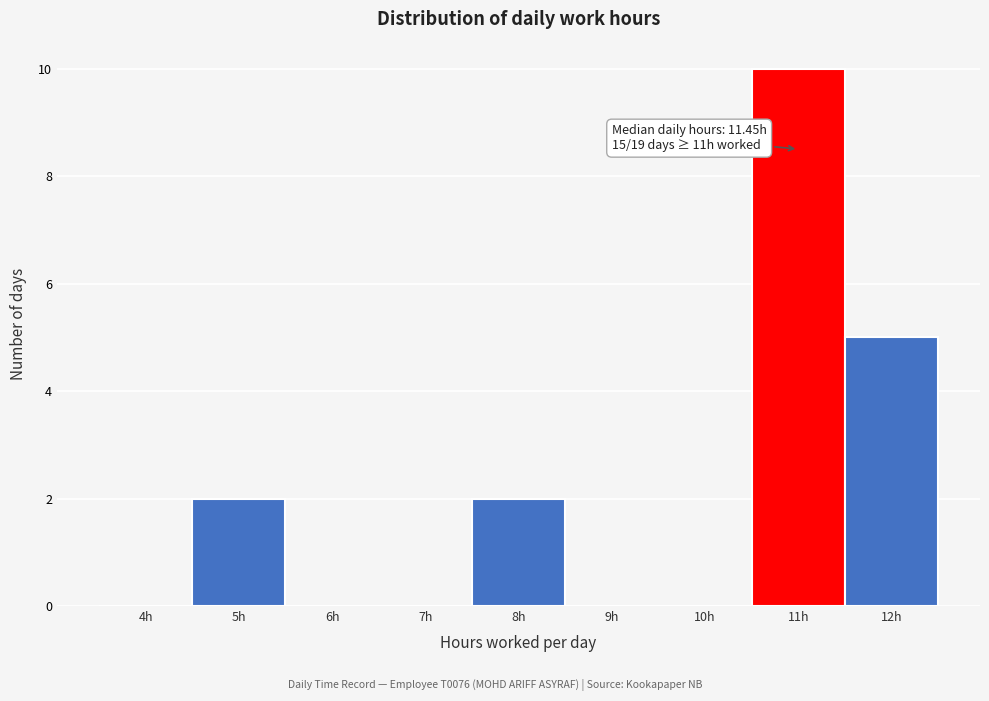

Reading right to left, list all the values displayed in this chart.

12h=5	11h=10	10h=0	9h=0	8h=2	7h=0	6h=0	5h=2	4h=0